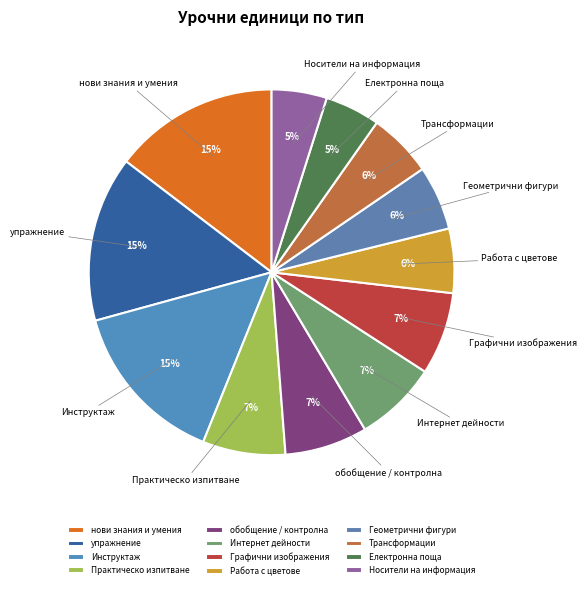

Count the number of slices in the pie.

12